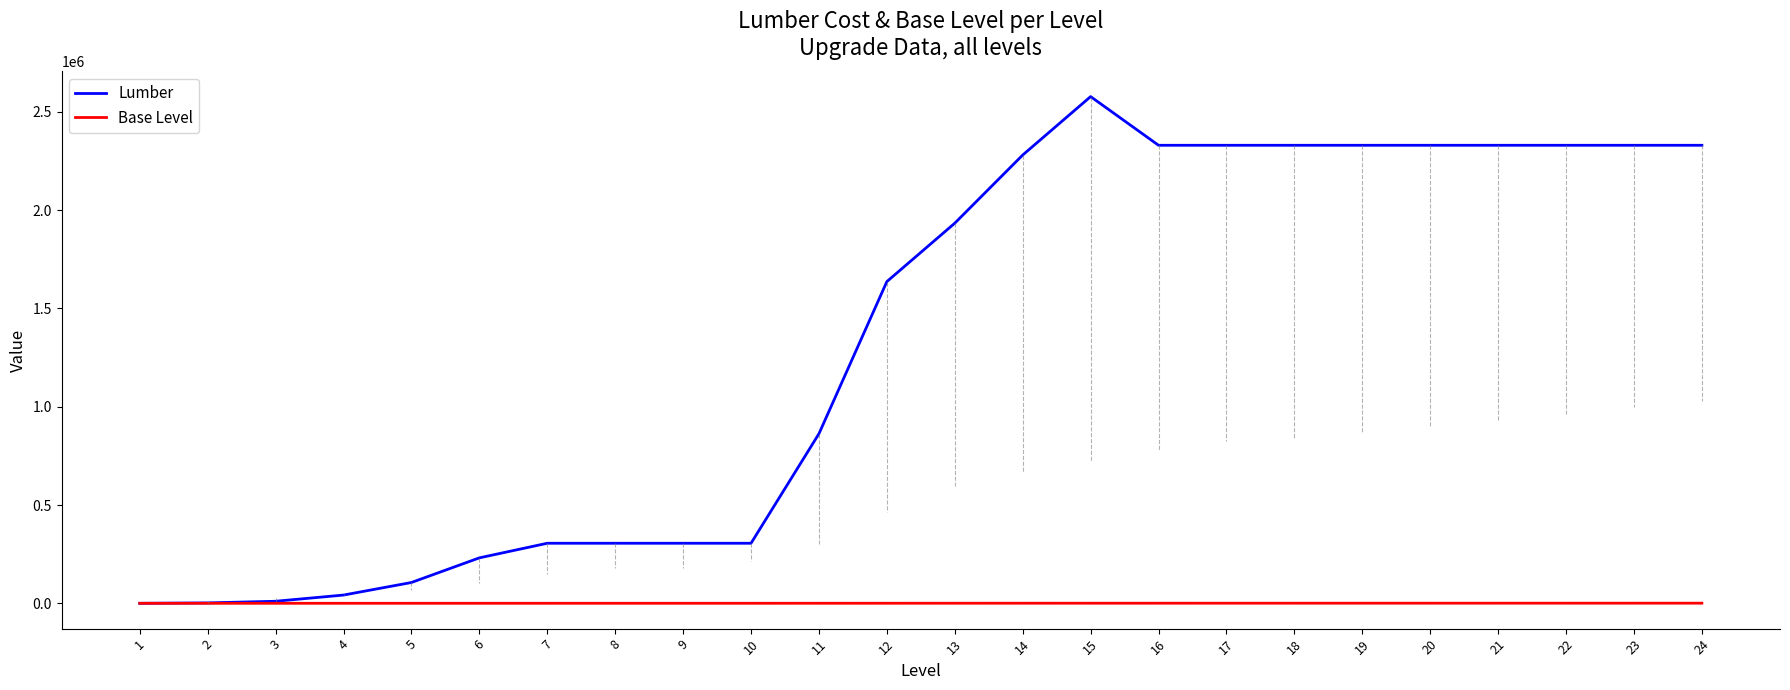

What is the highest value of the Lumber series?

2577936